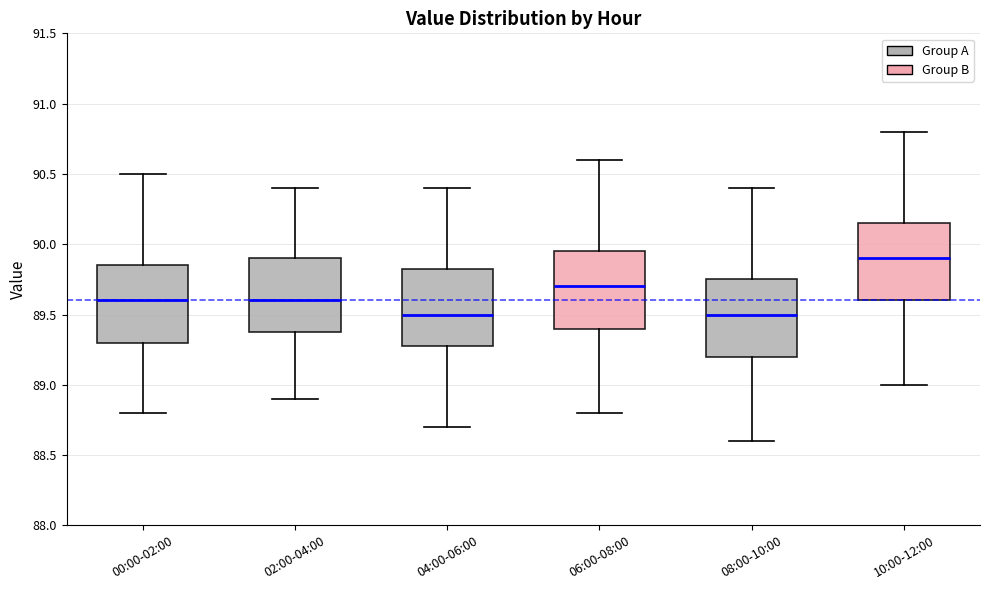

Where does the median line of the box for 04:00-06:00 sit on the y-axis? The values are not printed on the chart, so give them approximately, as read against the axis.

89.50